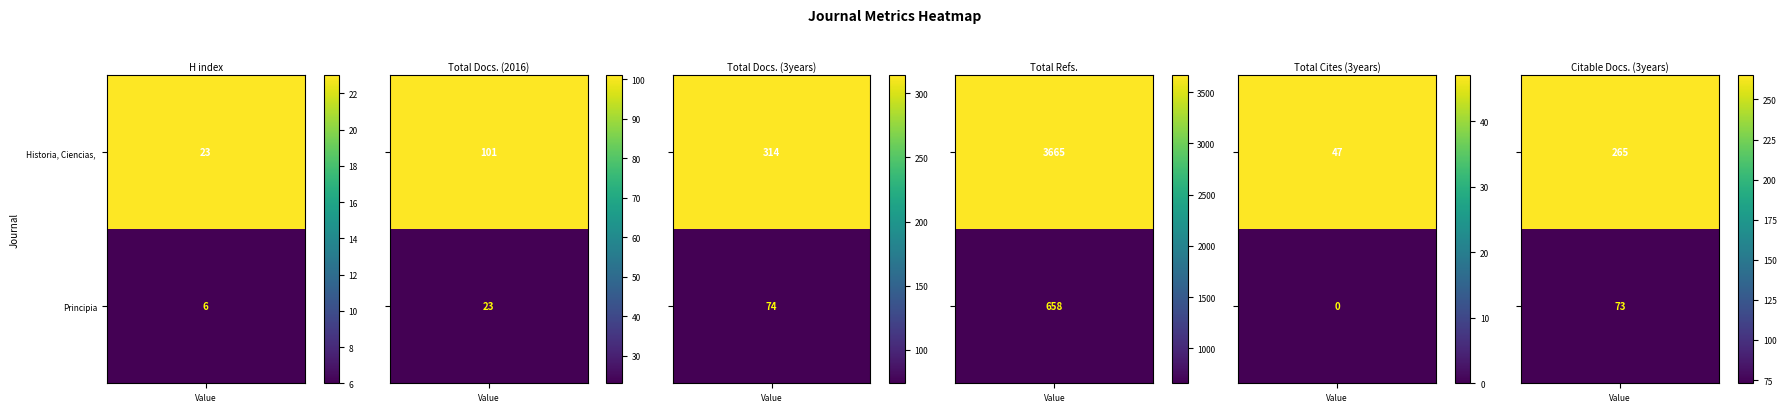

At which category is the sum across all series the highest?

Total Refs.